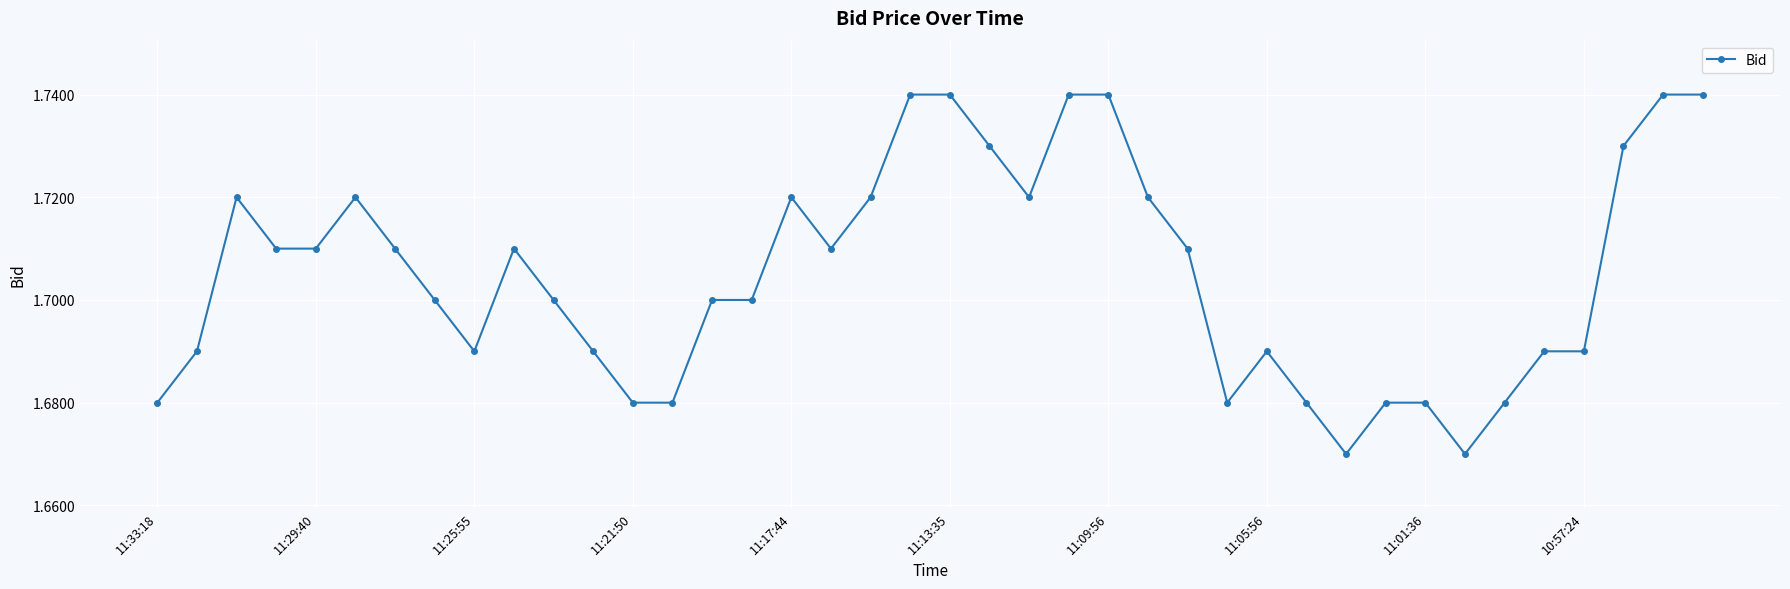

How many values are between 1 and 2?

40